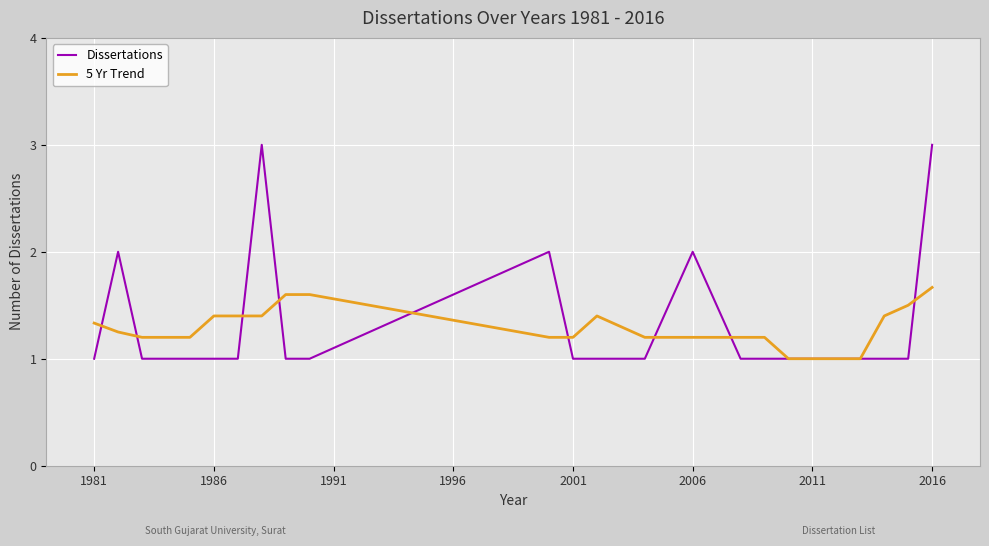

What is the greatest value displayed?

3.0